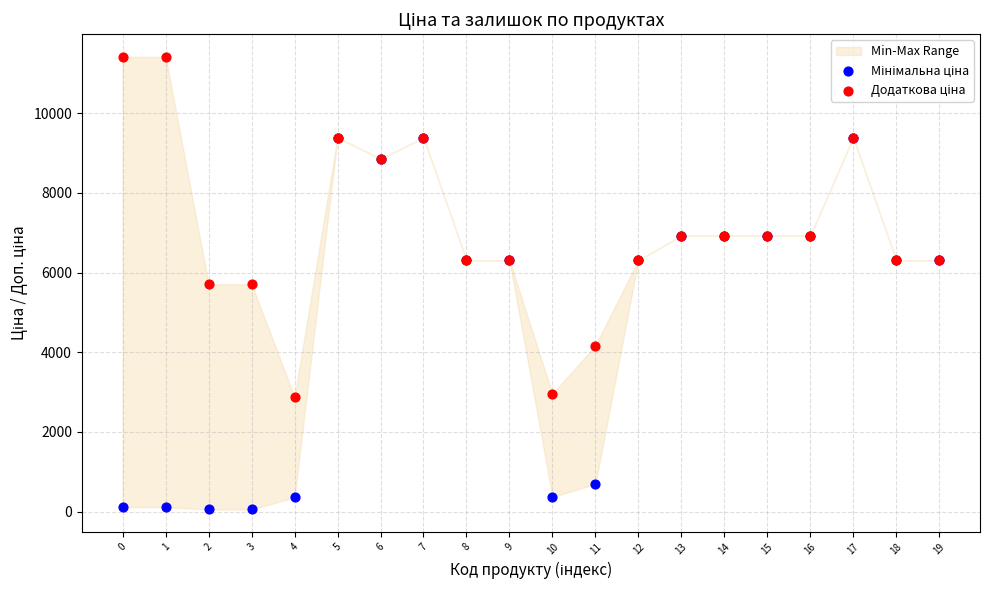

Which series contains the highest Y value?

Додаткова ціна